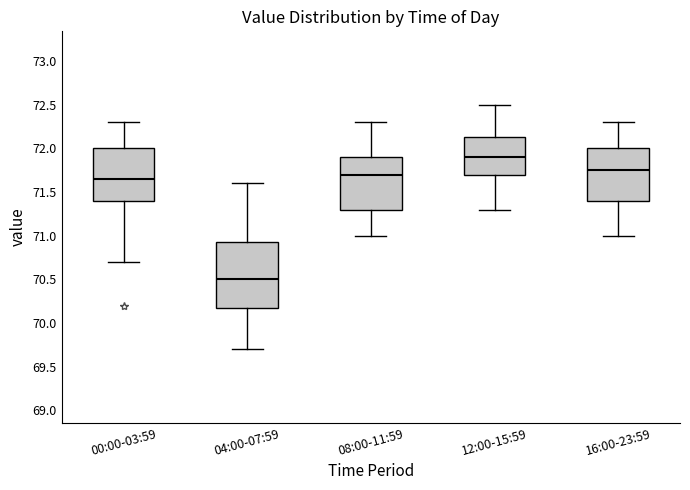

Reading left to right, transcribe this box plot: for each box, give where its median line is, the range the box spans, and where its two whiskers end, as read against the y-axis. The values are not printed on the chart, so give them approximately, as read against the axis.

00:00-03:59: median 71.65, box 71.40 to 72.00, whiskers 70.70 to 72.30
04:00-07:59: median 70.50, box 70.20 to 70.95, whiskers 69.70 to 71.60
08:00-11:59: median 71.70, box 71.30 to 71.90, whiskers 71.00 to 72.30
12:00-15:59: median 71.90, box 71.70 to 72.15, whiskers 71.30 to 72.50
16:00-23:59: median 71.75, box 71.40 to 72.00, whiskers 71.00 to 72.30